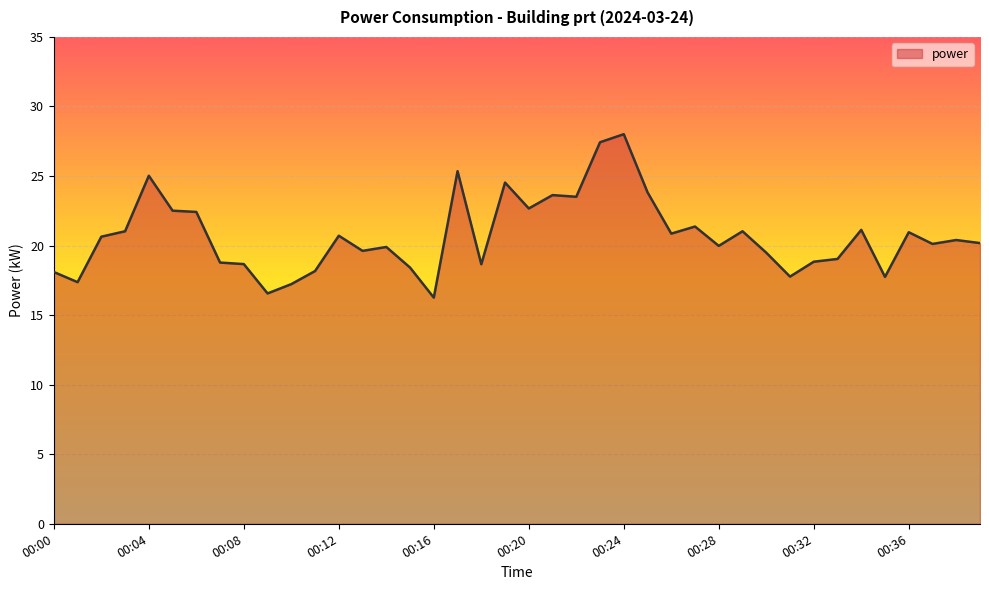

What is the minimum value shown in the chart?

16.3